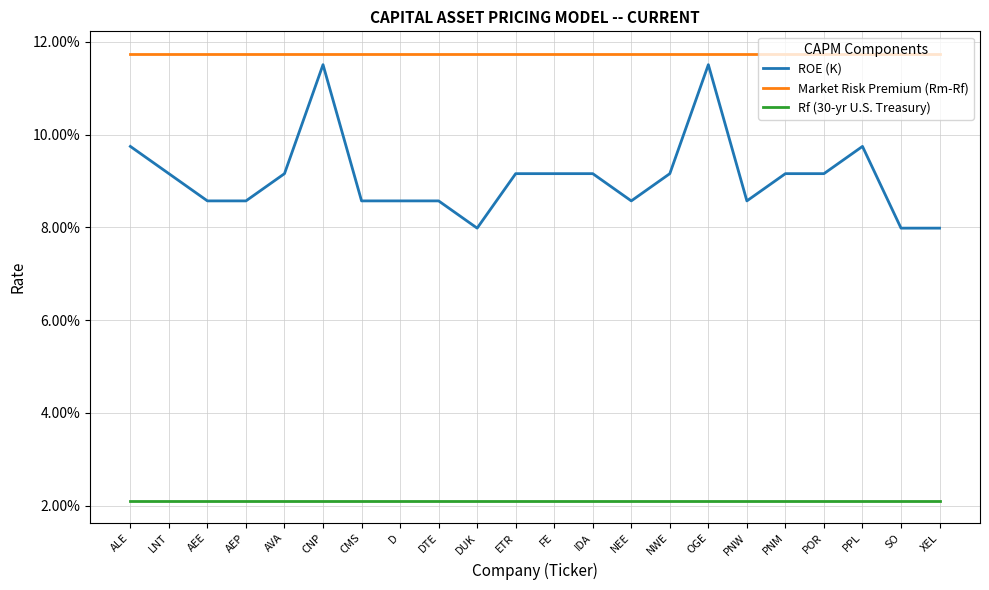

Rank the series by their average value, from lowest to highest.

Rf (30-yr U.S. Treasury), ROE (K), Market Risk Premium (Rm-Rf)